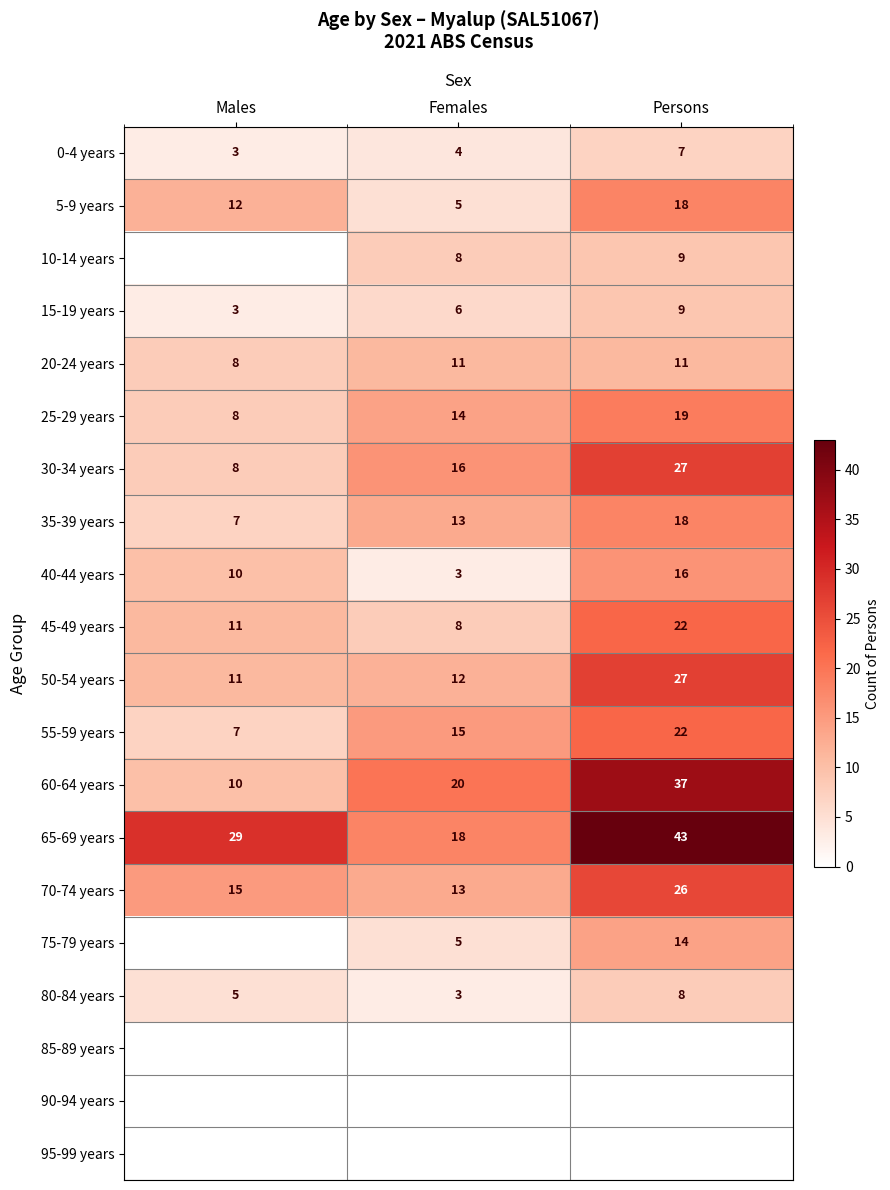

Count the 5-9 years values in the range 5 to 18.

3